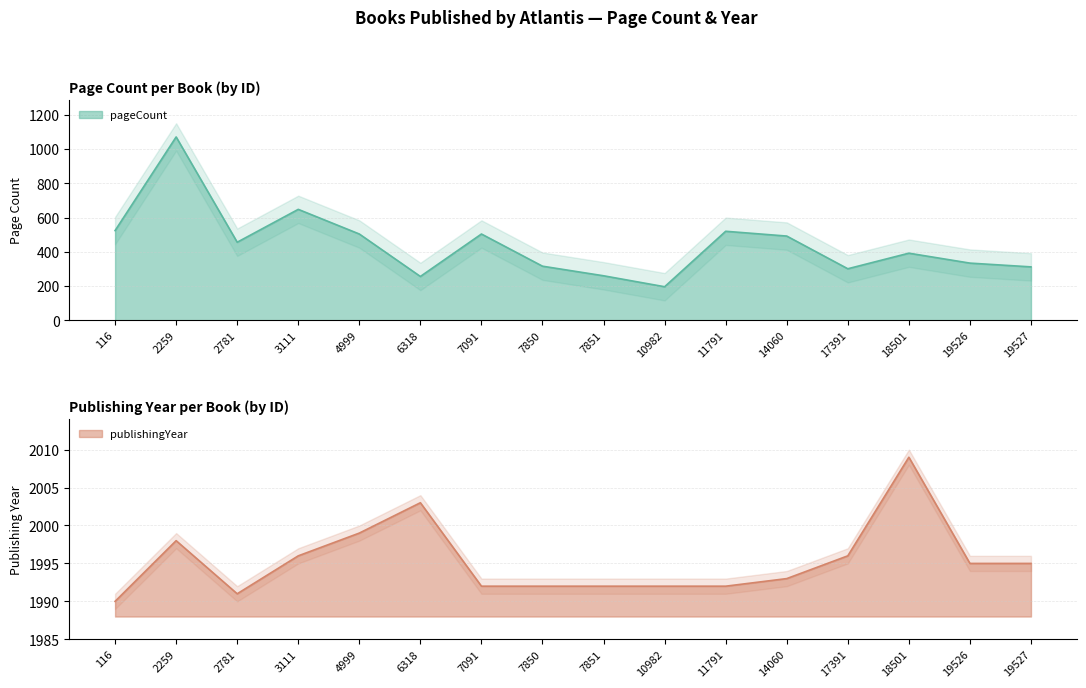

At which category does the chart reach its peak across all series?

18501